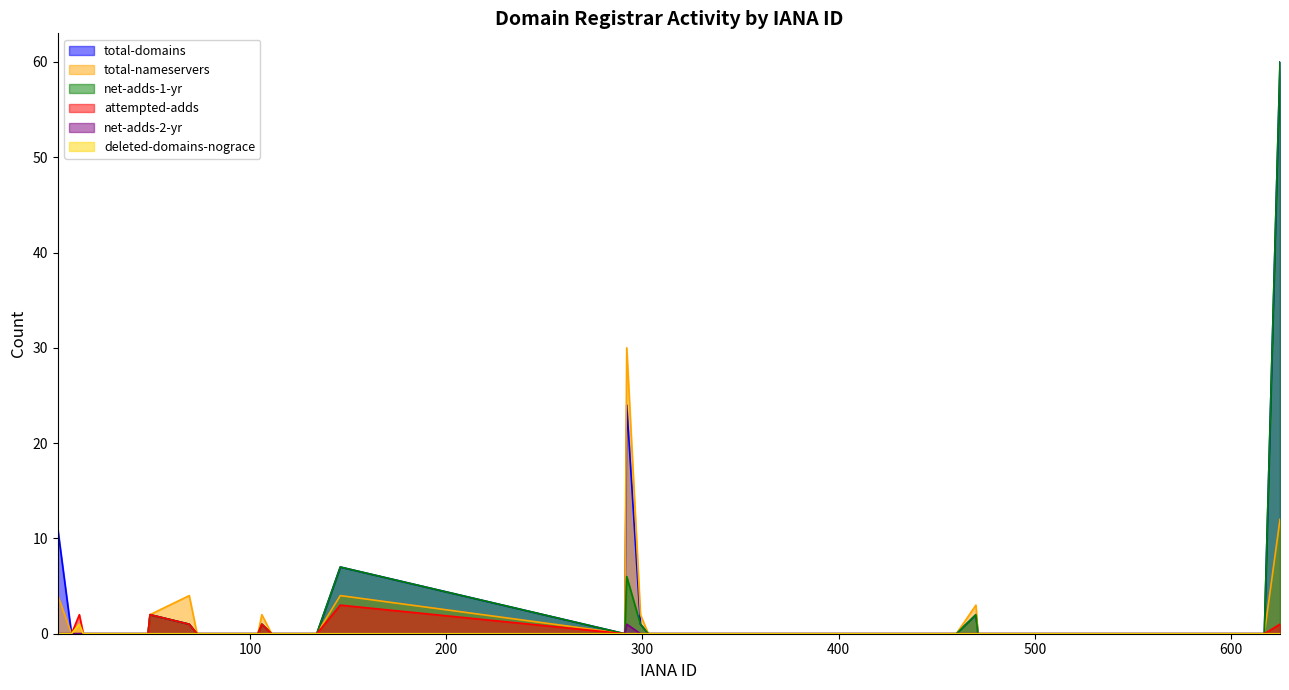

Between 447 and 625, which series saw the biggest shift?

total-domains